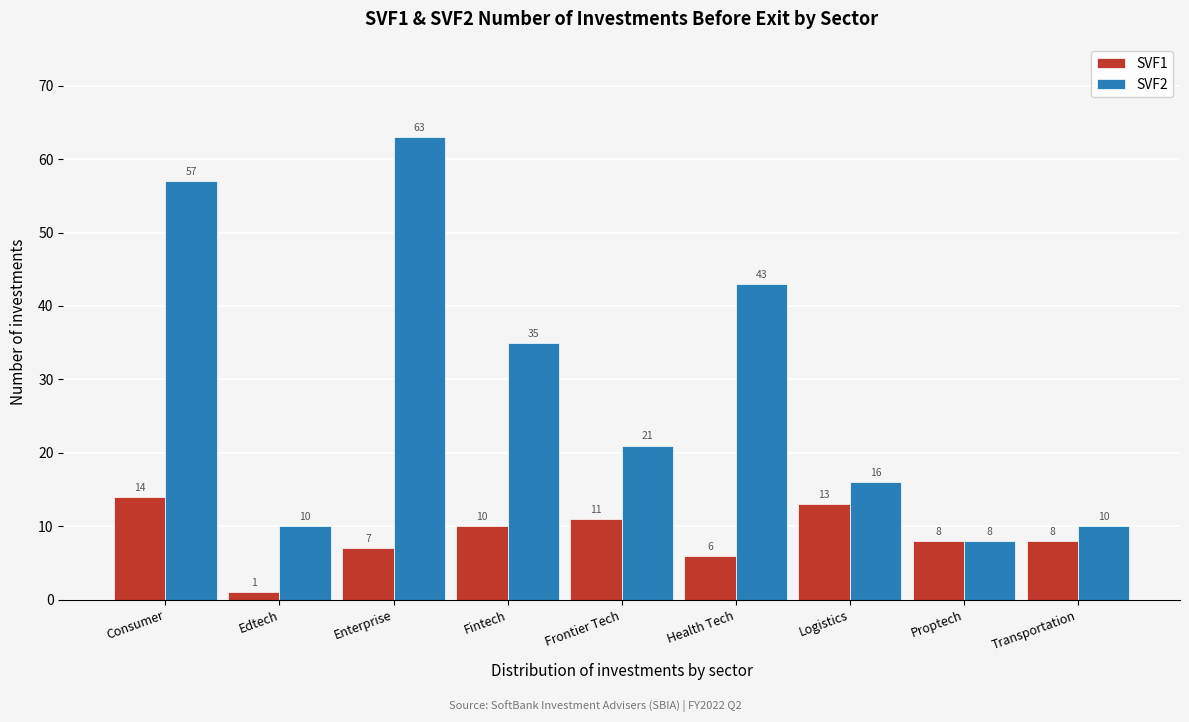

Reading right to left, what are all the values shown in this chart?

SVF1: Transportation=8	Proptech=8	Logistics=13	Health Tech=6	Frontier Tech=11	Fintech=10	Enterprise=7	Edtech=1	Consumer=14
SVF2: Transportation=10	Proptech=8	Logistics=16	Health Tech=43	Frontier Tech=21	Fintech=35	Enterprise=63	Edtech=10	Consumer=57